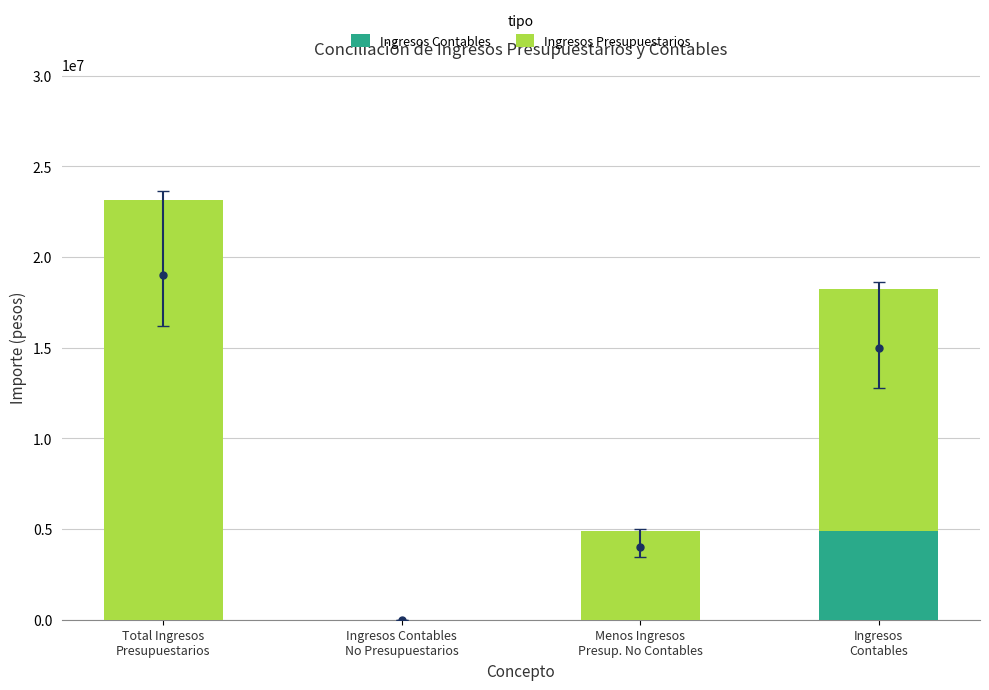

Reading left to right, transcribe all the data shown in this chart.

Ingresos Contables: Total Ingresos
Presupuestarios=0.0	Ingresos Contables
No Presupuestarios=0.0	Menos Ingresos
Presup. No Contables=0.0	Ingresos
Contables=4901686.9
Ingresos Presupuestarios: Total Ingresos
Presupuestarios=23154622.8	Ingresos Contables
No Presupuestarios=0.0	Menos Ingresos
Presup. No Contables=4901686.9	Ingresos
Contables=13351249.1